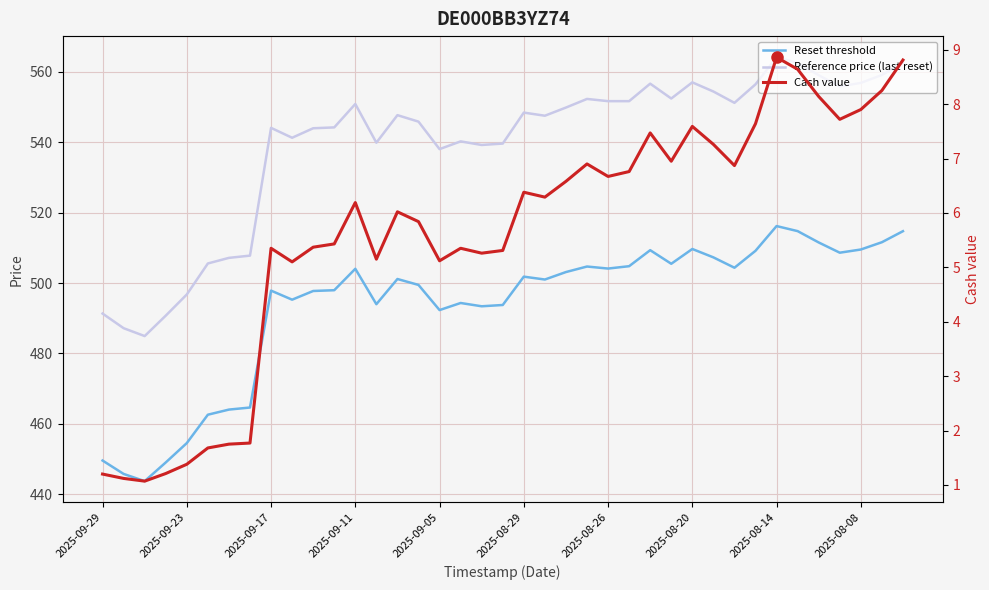

Which series has the largest range (max minus min)?

Reference price (last reset)